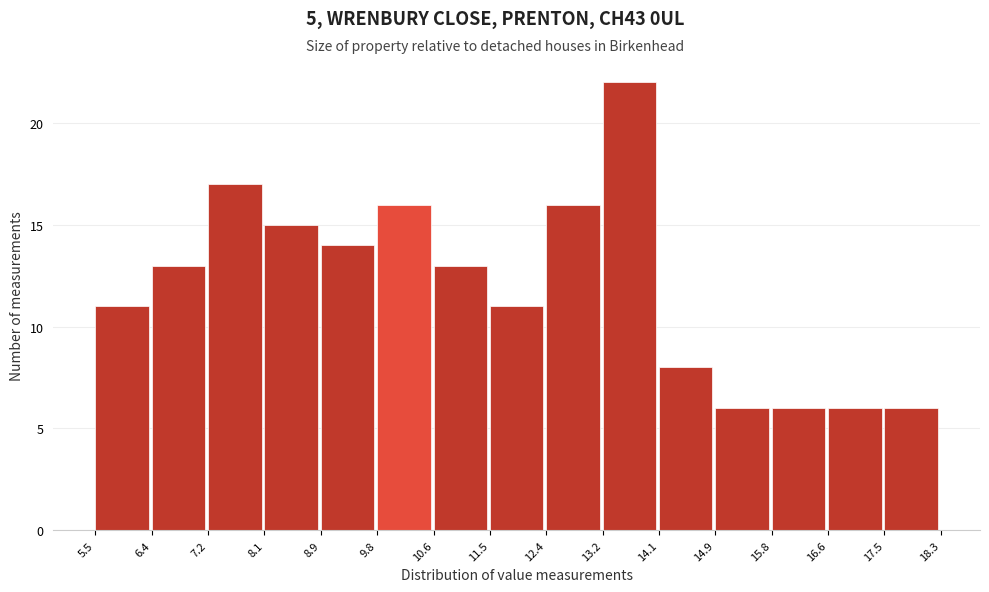

Reading left to right, transcribe this chart: for each bar, give the range it covers on the x-axis and its height. The values are not printed on the chart, so give them approximately, as read against the axis.

5.5 to 6.4: 11
6.4 to 7.2: 13
7.2 to 8.1: 17
8.1 to 8.9: 15
8.9 to 9.8: 14
9.8 to 10.6: 16
10.6 to 11.5: 13
11.5 to 12.4: 11
12.4 to 13.2: 16
13.2 to 14.1: 22
14.1 to 14.9: 8
14.9 to 15.8: 6
15.8 to 16.6: 6
16.6 to 17.5: 6
17.5 to 18.3: 6